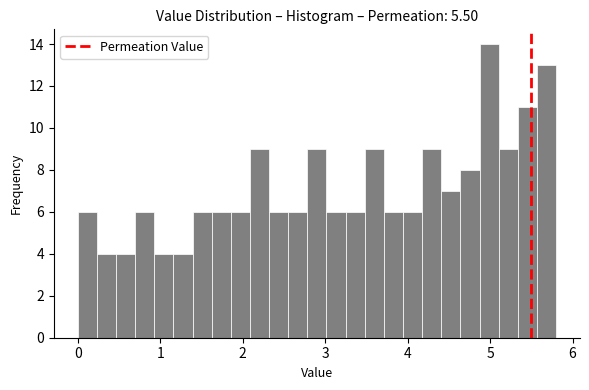

Around what value on the x-axis is the tallest bar? Give the approximate position of its centre, as read against the axis.

5.0